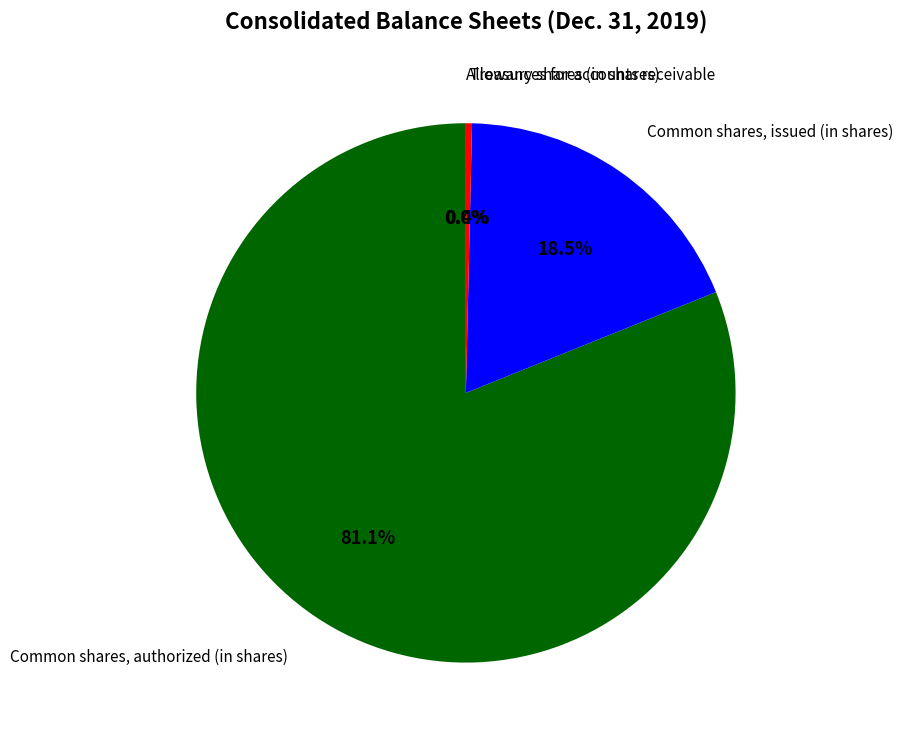

Combined, what portion of the pie is Treasury shares (in shares) and Common shares, authorized (in shares)?

81.5%